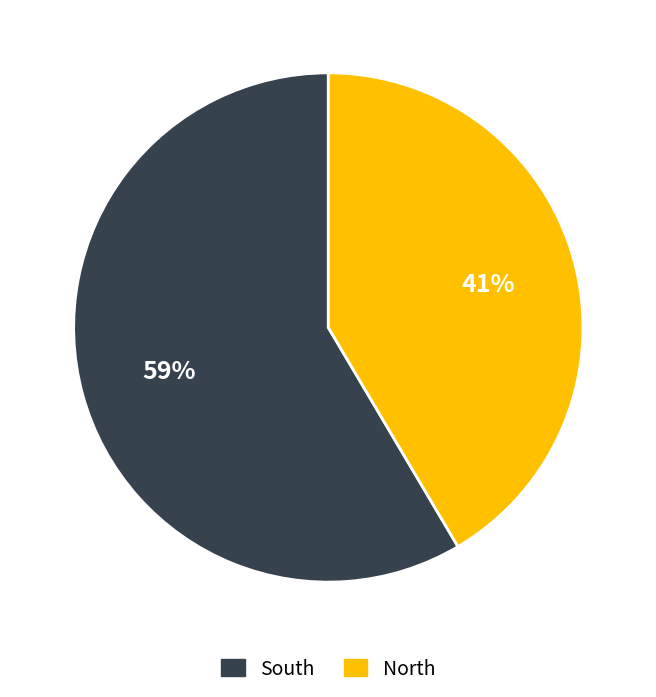

Which has a higher value, North or South?

South